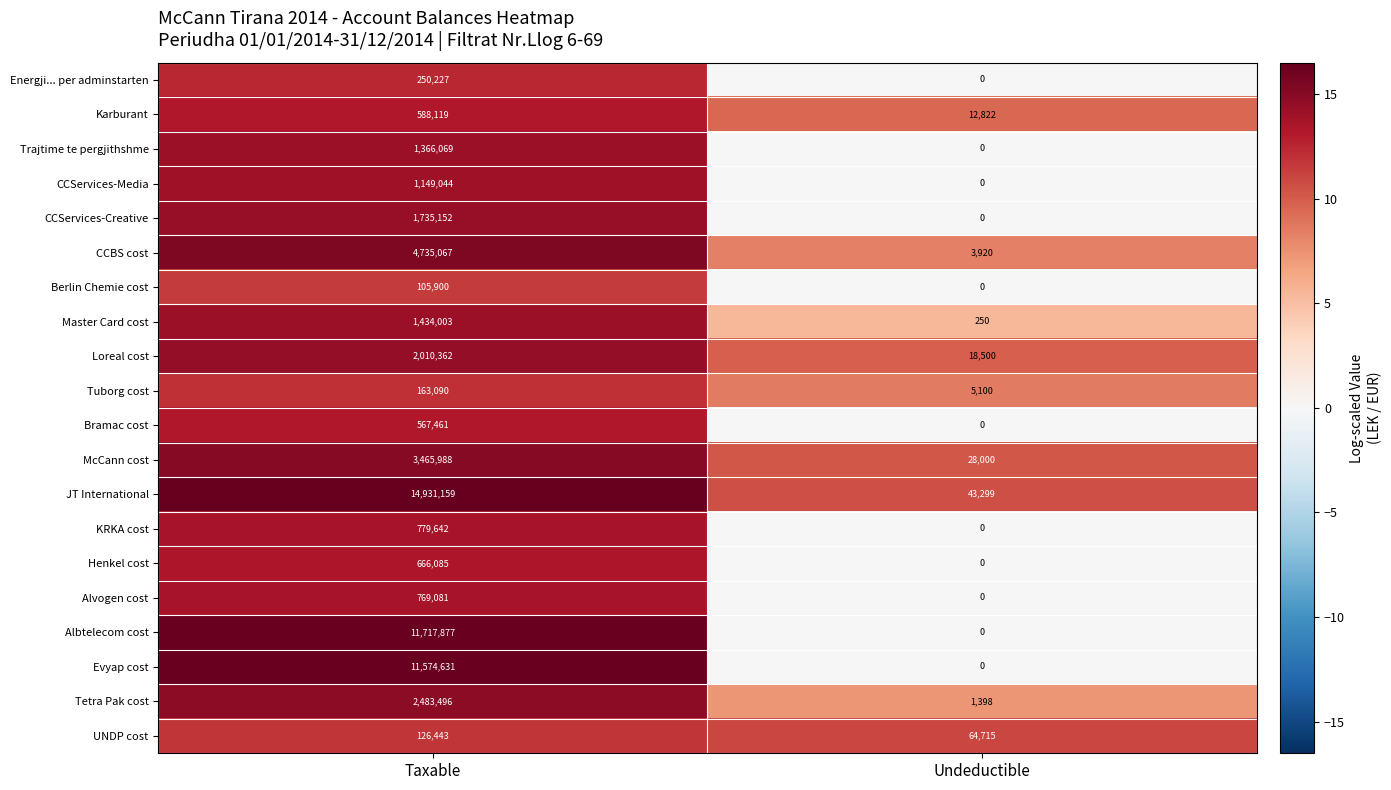

The Albtelecom cost series shows 11717877 at Taxable. True or false?

True